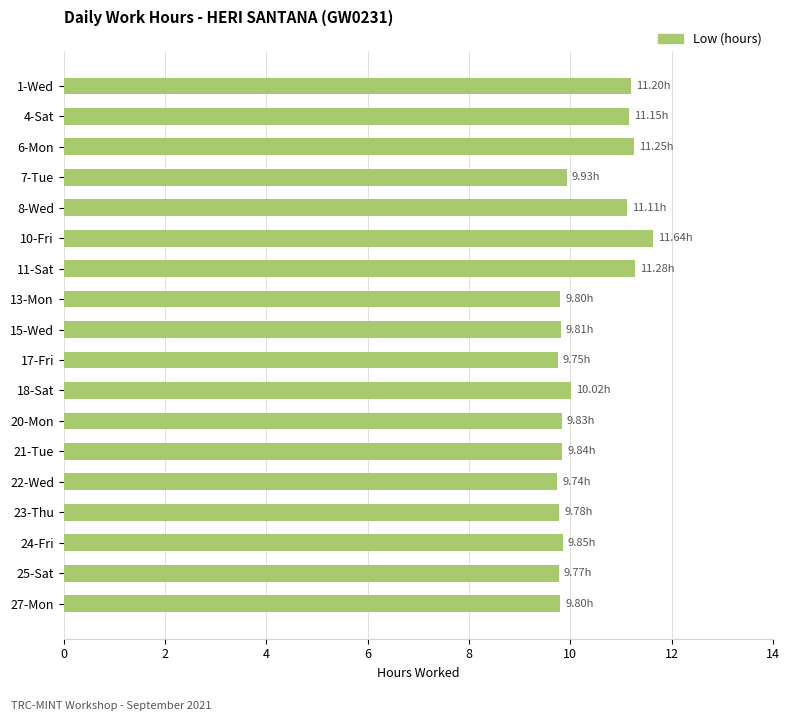

What is the average value?

10.3